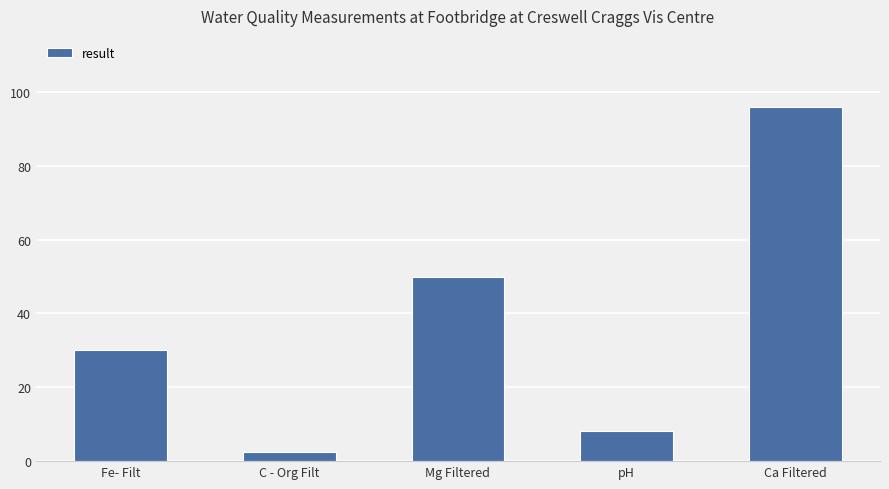

What is the change in value from C - Org Filt to Ca Filtered?

+93.6